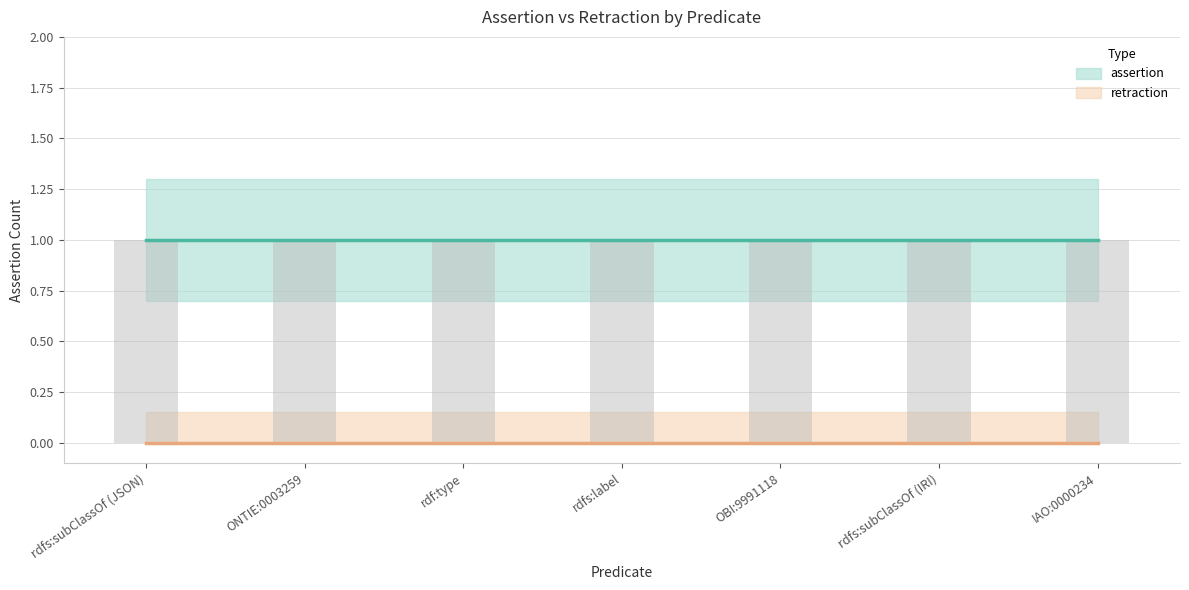

What is the lowest value of the assertion series?

1